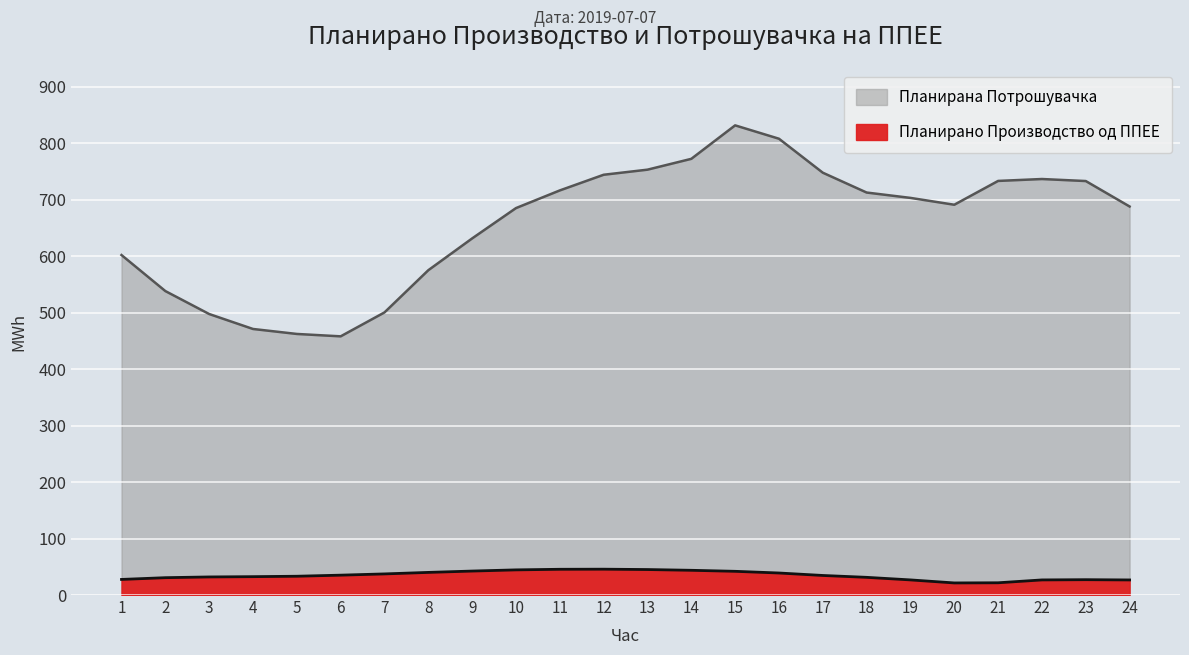

The value of Планирано Производство од ППЕЕ at 1 is 9.3. True or false?

False